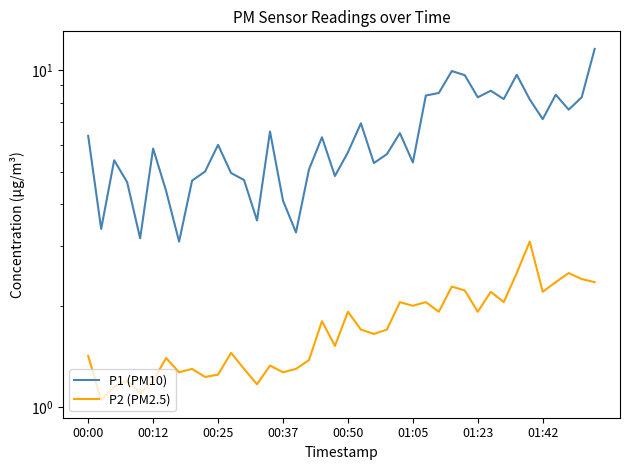

Reading left to right, extract all data points from this chart.

P1 (PM10): 6.4	3.4	5.4	4.7	3.2	5.8	4.4	3.1	4.7	5.0	6.0	5.0	4.7	3.6	6.6	4.1	3.3	5.1	6.3	4.8	5.7	7.0	5.3	5.6	6.5	5.3	8.4	8.6	9.9	9.7	8.3	8.7	8.2	9.7	8.2	7.2	8.4	7.6	8.3	11.6
P2 (PM2.5): 1.4	1.1	1.1	1.2	1.1	1.2	1.4	1.3	1.3	1.2	1.2	1.4	1.3	1.2	1.3	1.3	1.3	1.4	1.8	1.5	1.9	1.7	1.6	1.7	2.0	2.0	2.0	1.9	2.3	2.2	1.9	2.2	2.0	2.5	3.1	2.2	2.4	2.5	2.4	2.4